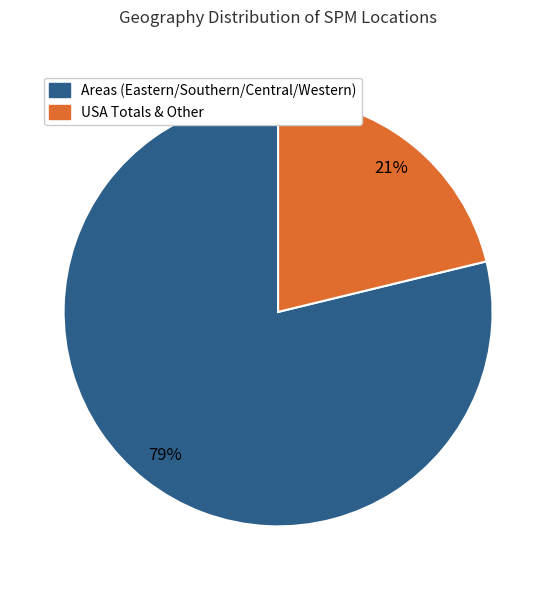

Does any single category account for the majority?

Yes